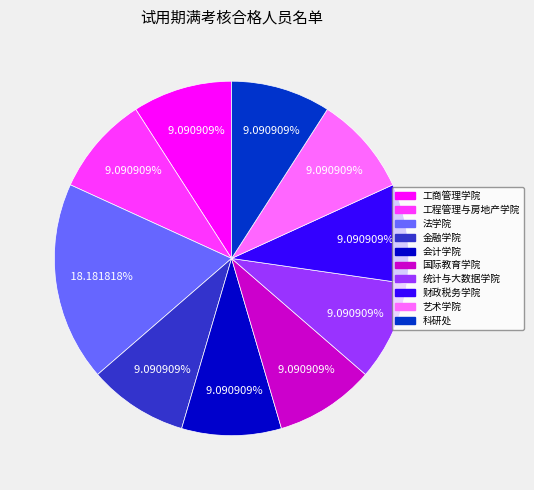

Count the number of slices in the pie.

10